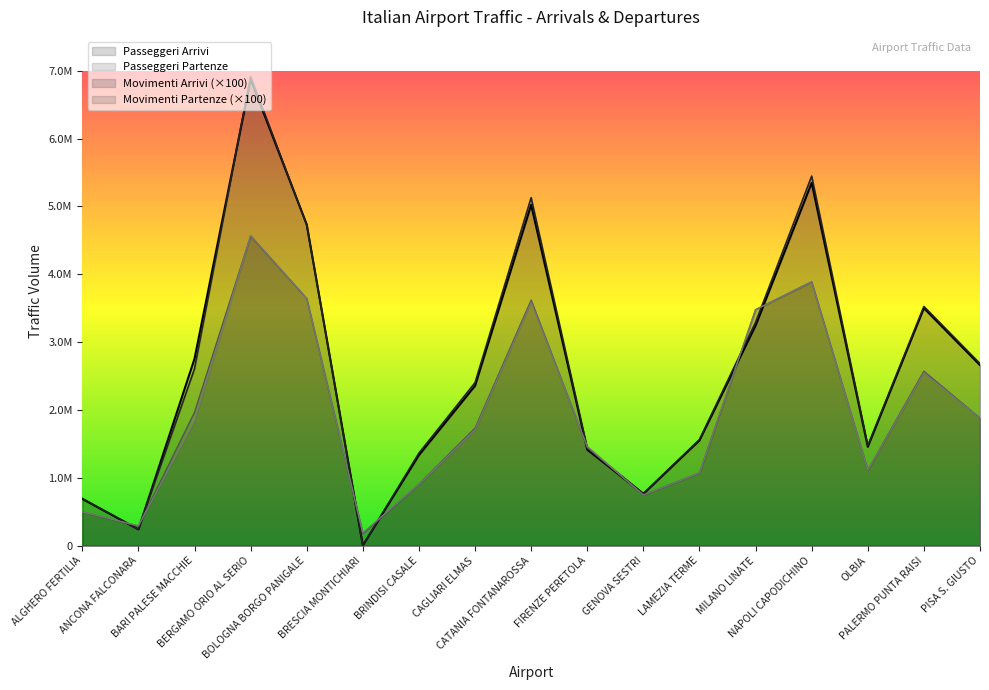

Does the chart display data point markers on the line(s)?

No